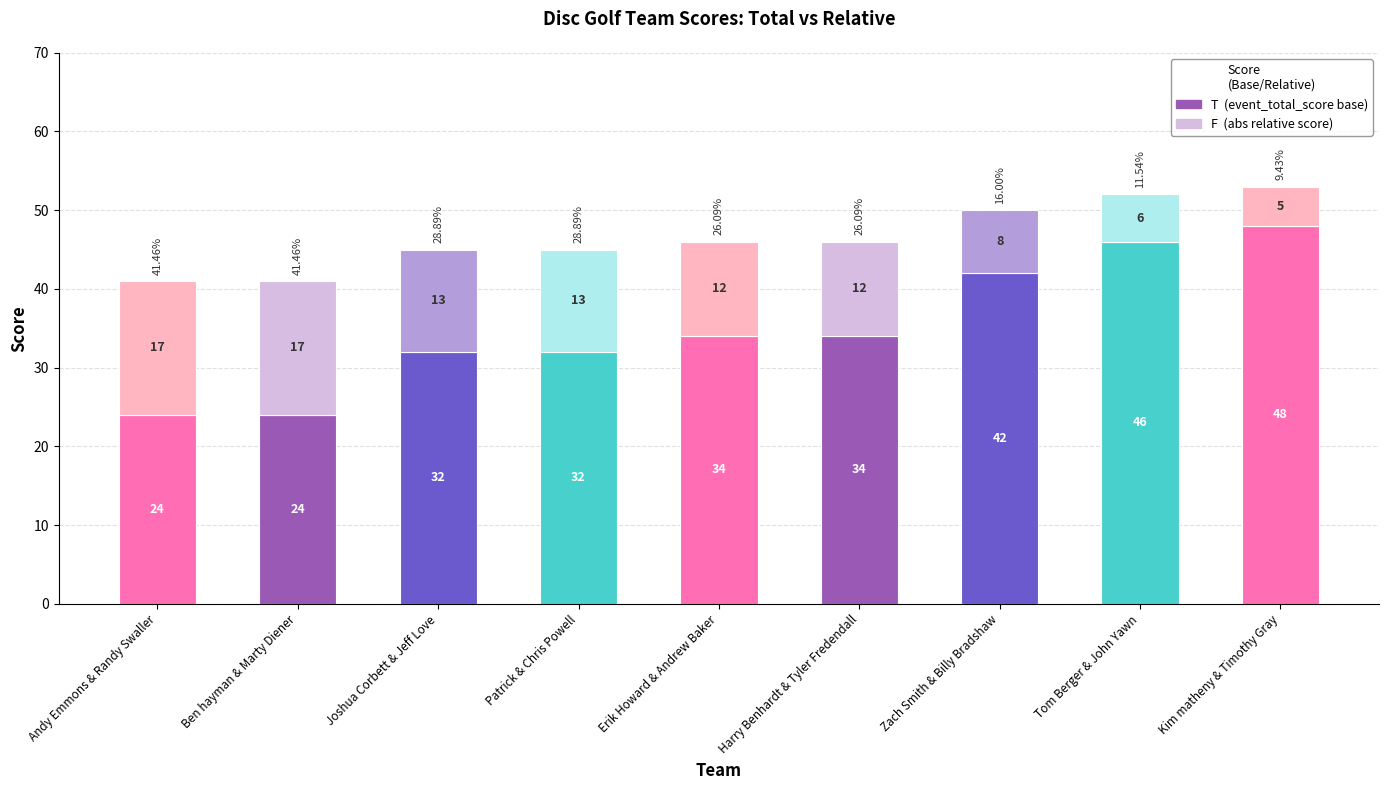

Count the number of data series in this chart.

2